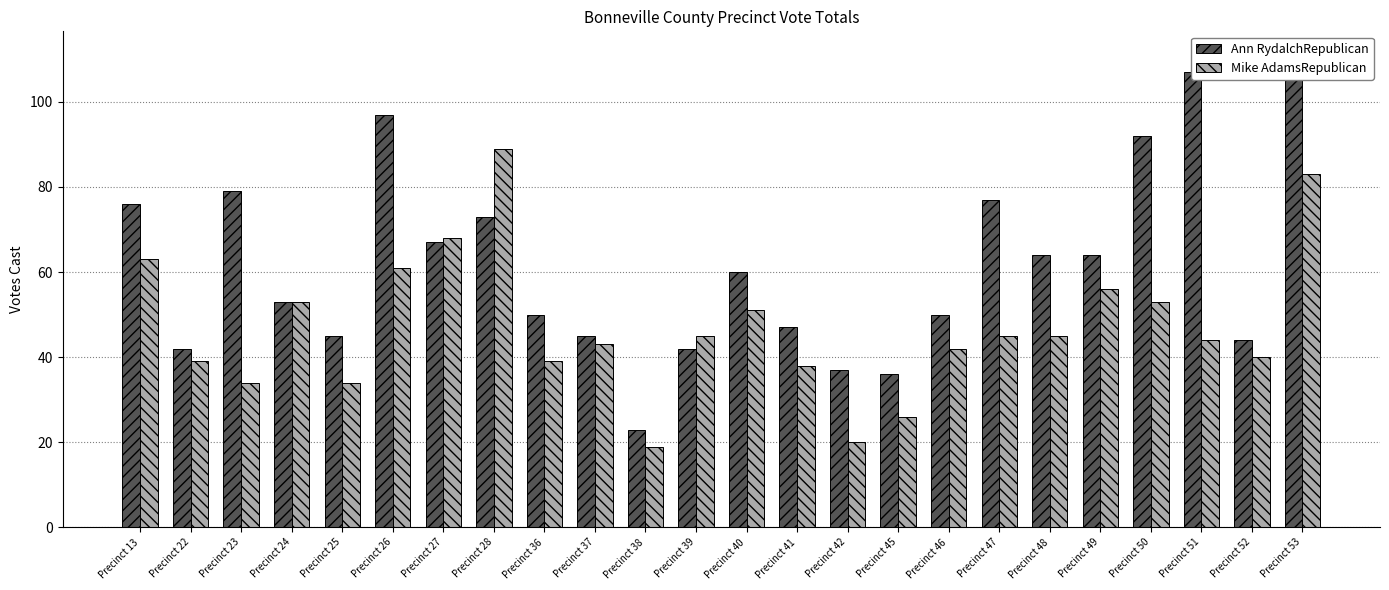

Reading left to right, list all the values displayed in this chart.

Ann RydalchRepublican: Precinct 13=76	Precinct 22=42	Precinct 23=79	Precinct 24=53	Precinct 25=45	Precinct 26=97	Precinct 27=67	Precinct 28=73	Precinct 36=50	Precinct 37=45	Precinct 38=23	Precinct 39=42	Precinct 40=60	Precinct 41=47	Precinct 42=37	Precinct 45=36	Precinct 46=50	Precinct 47=77	Precinct 48=64	Precinct 49=64	Precinct 50=92	Precinct 51=107	Precinct 52=44	Precinct 53=111
Mike AdamsRepublican: Precinct 13=63	Precinct 22=39	Precinct 23=34	Precinct 24=53	Precinct 25=34	Precinct 26=61	Precinct 27=68	Precinct 28=89	Precinct 36=39	Precinct 37=43	Precinct 38=19	Precinct 39=45	Precinct 40=51	Precinct 41=38	Precinct 42=20	Precinct 45=26	Precinct 46=42	Precinct 47=45	Precinct 48=45	Precinct 49=56	Precinct 50=53	Precinct 51=44	Precinct 52=40	Precinct 53=83